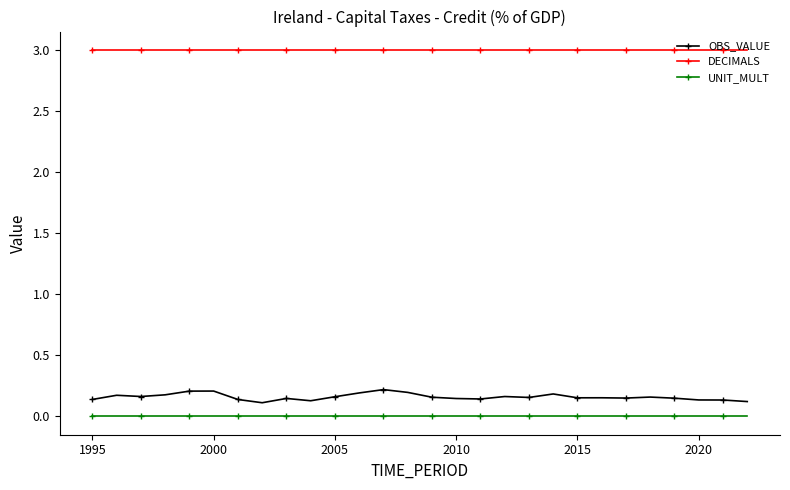

True or false: OBS_VALUE and DECIMALS cross at least once.

False